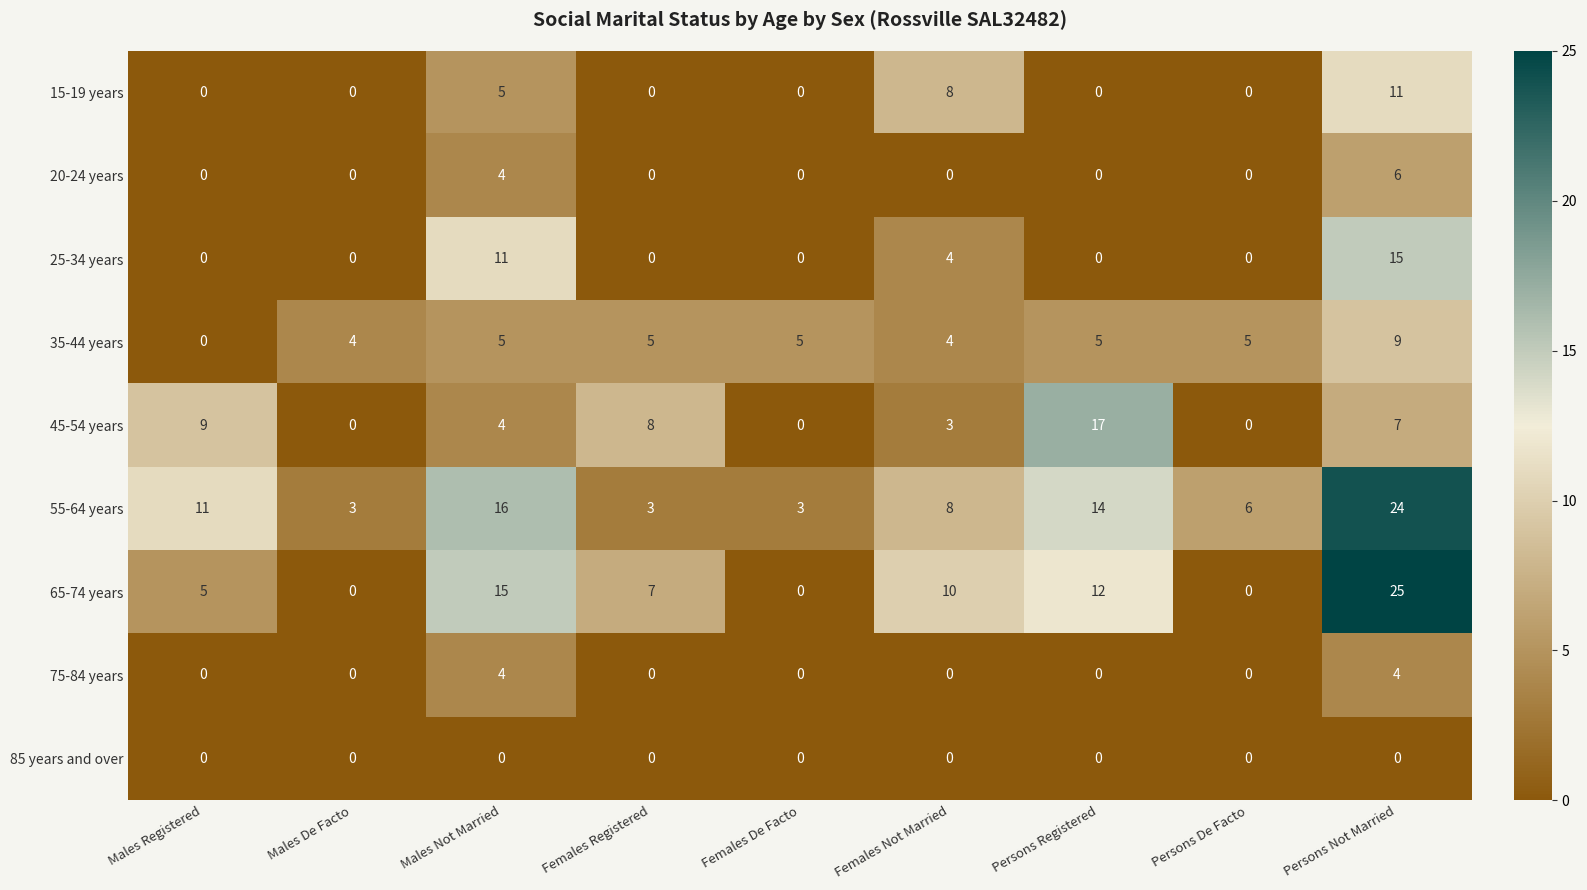

Count the 20-24 years values in the range 0 to 1.

7